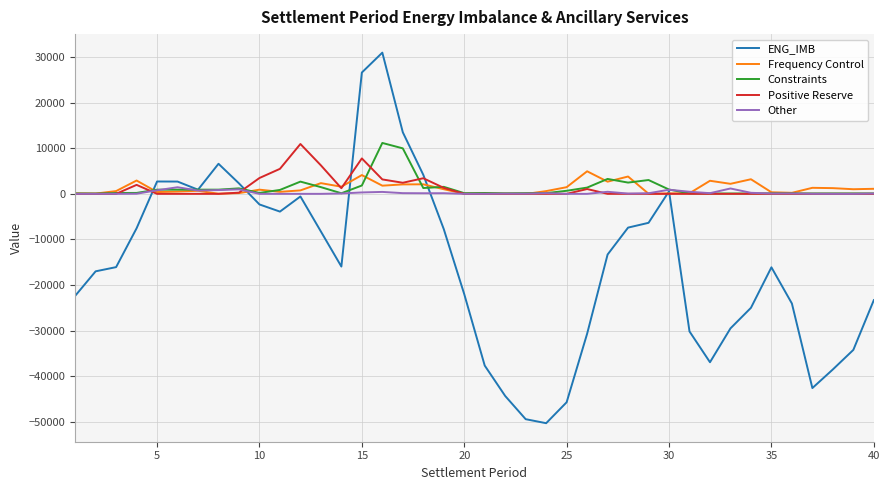

What is the sum of all ENG_IMB values?

-618442.3